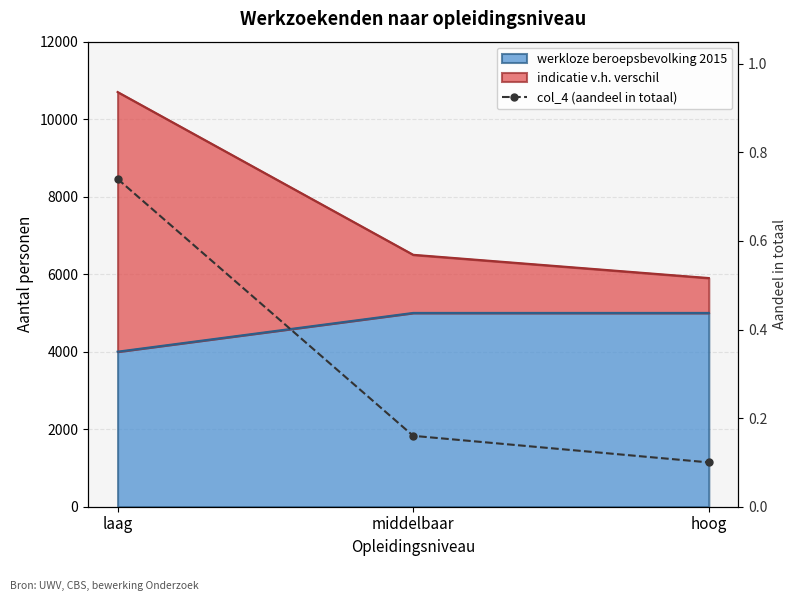

Which category has the highest value across all series?

laag